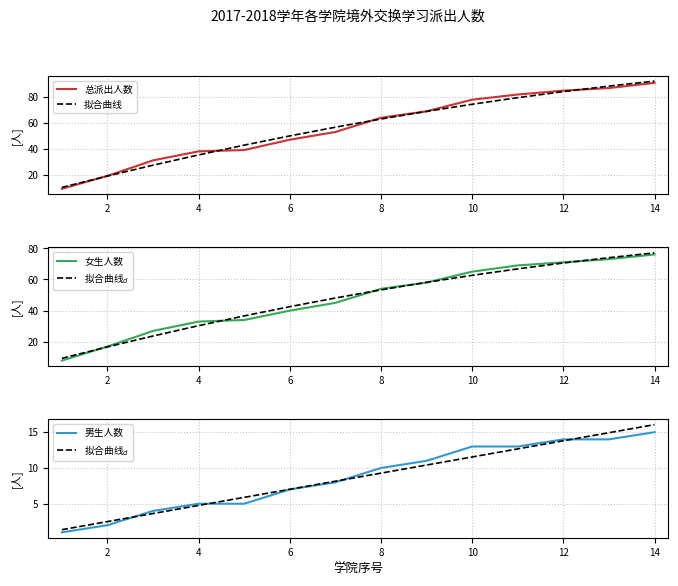

True or false: 拟合曲线$_d$ and 女生人数 intersect in this chart.

False